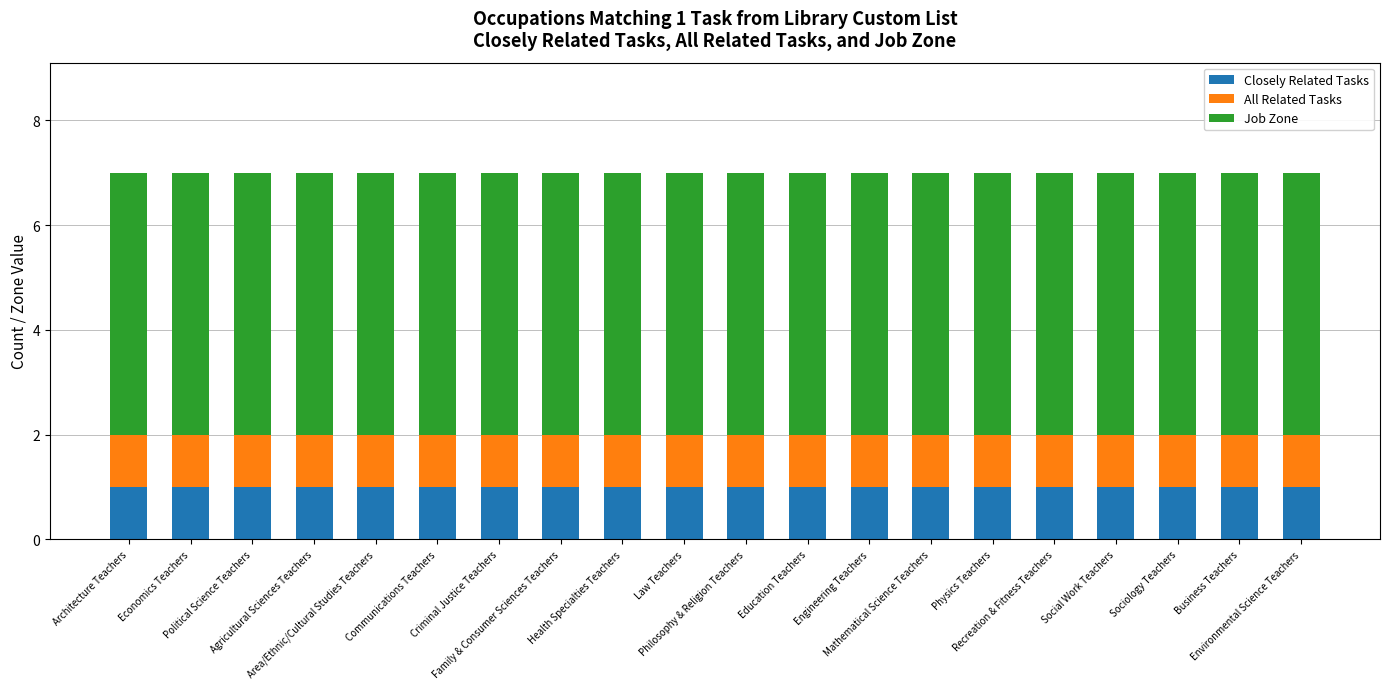

What is the sum of all Closely Related Tasks values?

20